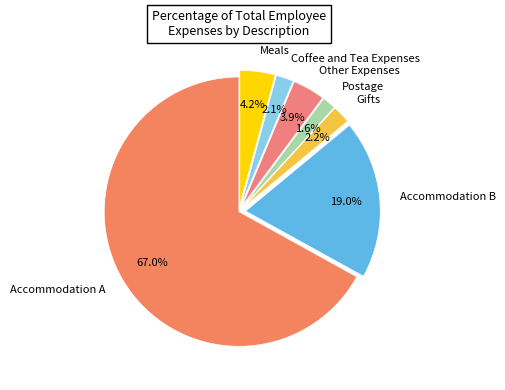

True or false: Postage accounts for 2% of the total.

True